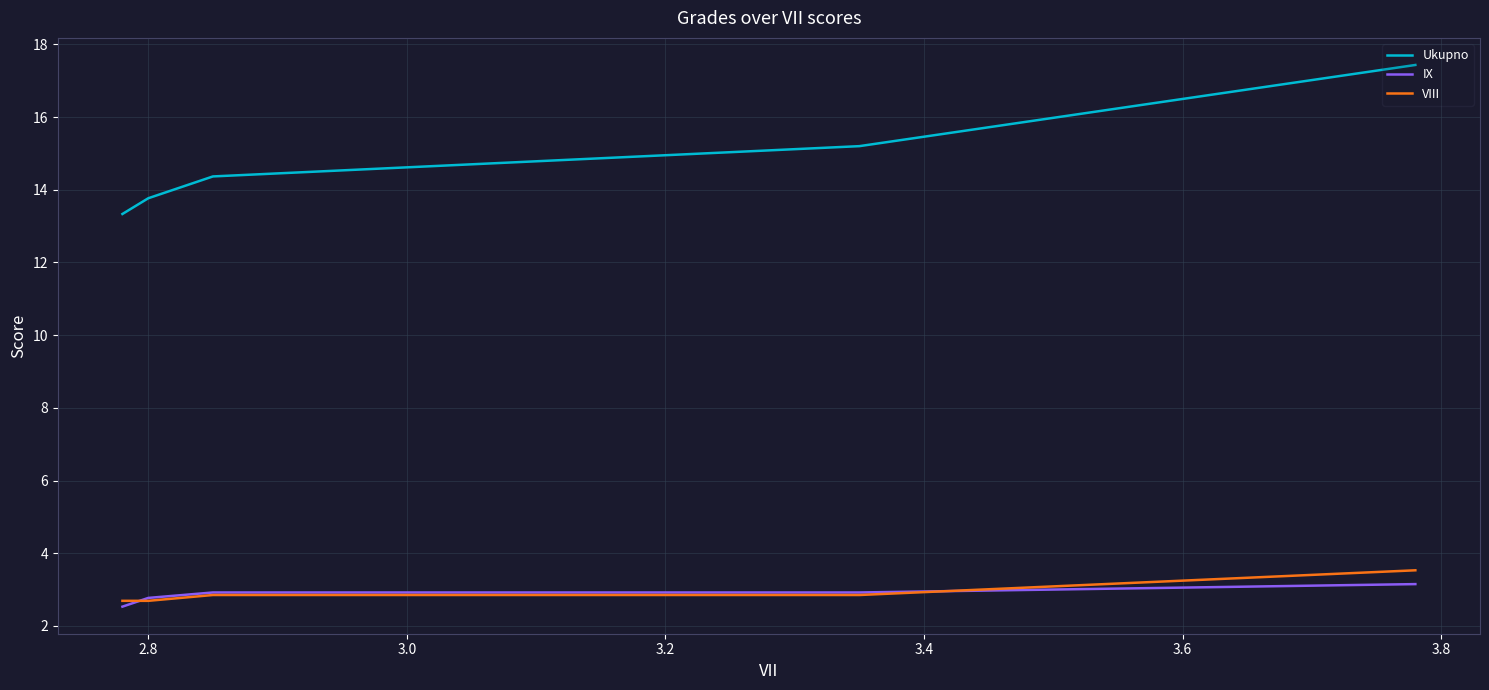

What is the smallest value displayed?

2.5